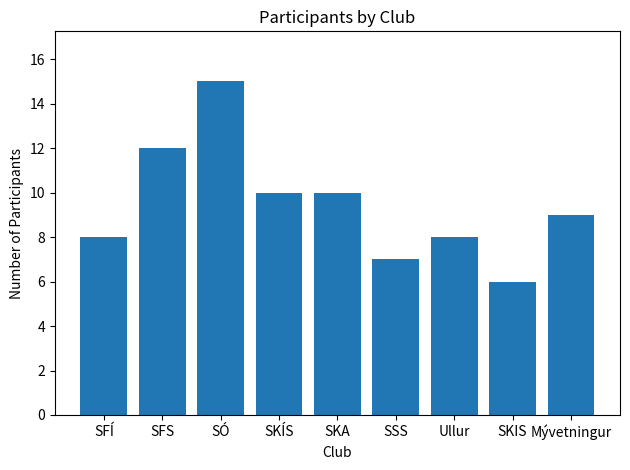

What is the average value?

9